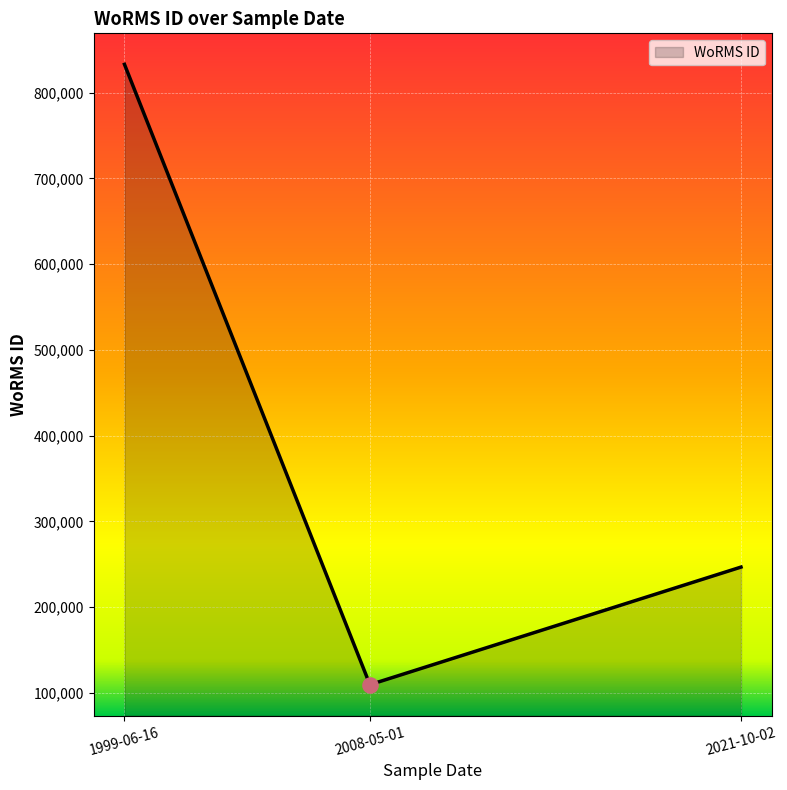

What is the ratio of the value at 1999-06-16 to the value at 2008-05-01?

7.6